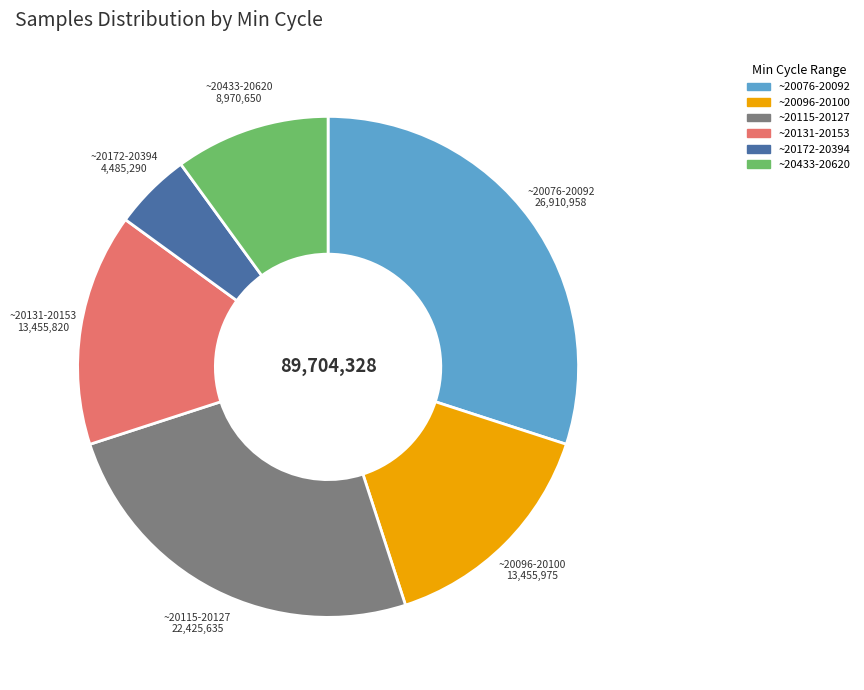

Is there any slice that represents more than half of the pie?

No